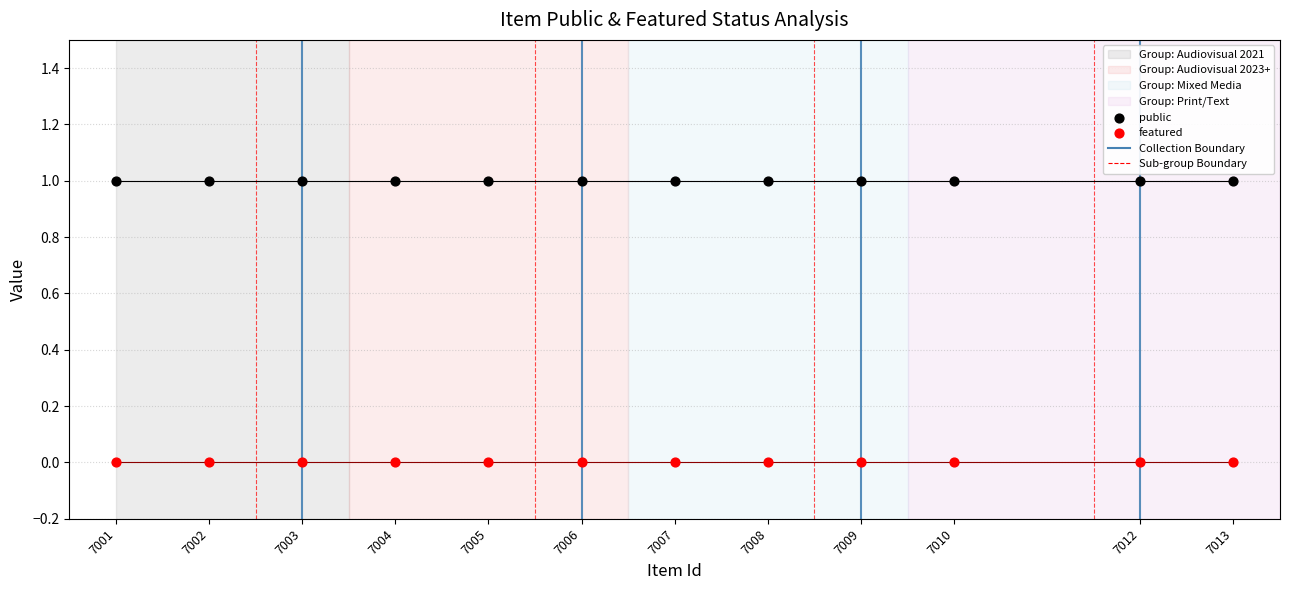

Which series reaches the minimum Y coordinate?

featured